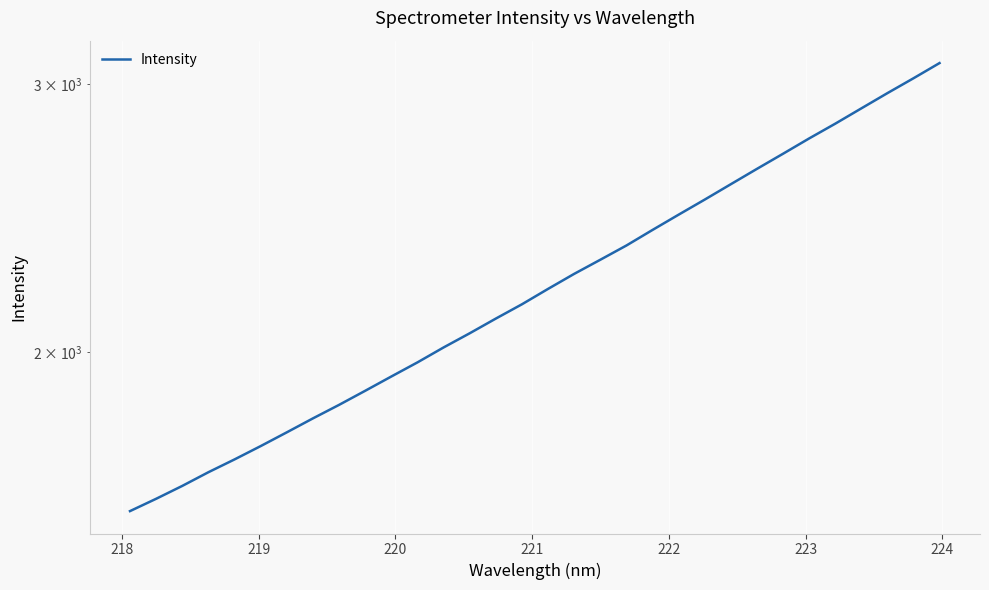

How many values are below 2200?

16